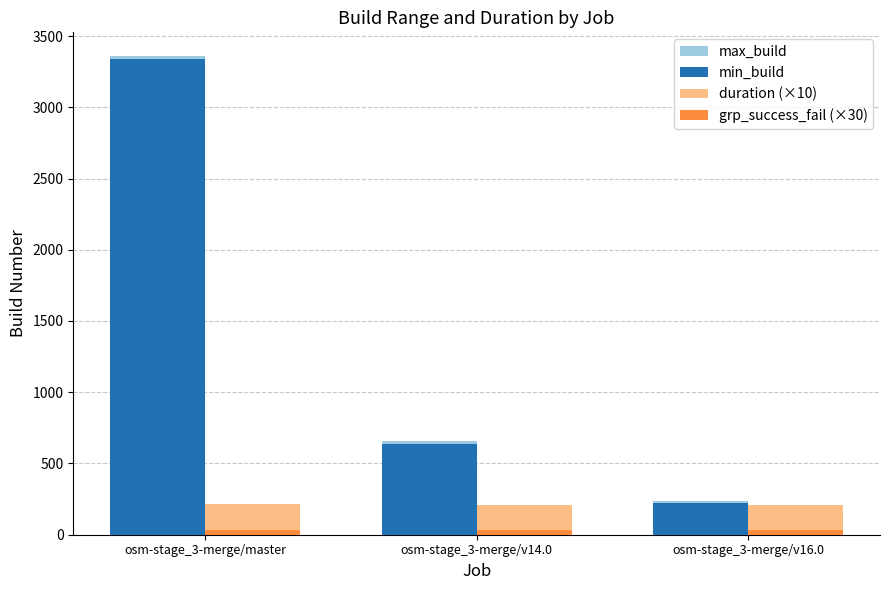

What is the label of the 1st bar from the left?

osm-stage_3-merge/master